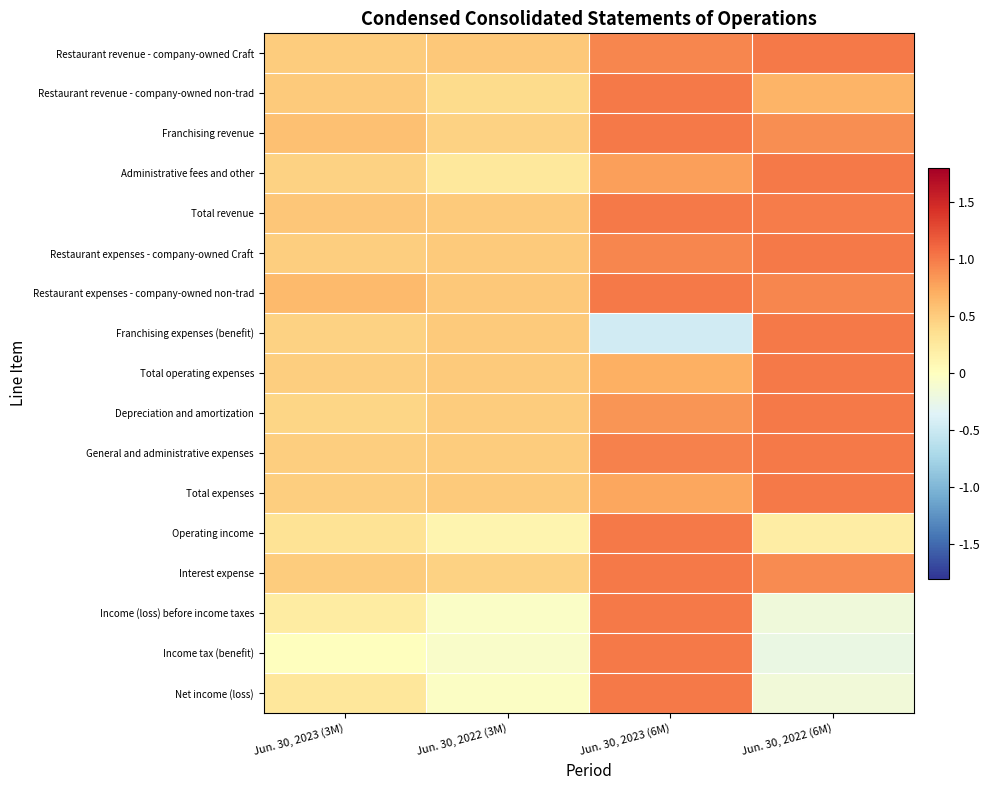

Reading right to left, what are all the values shown in this chart?

Restaurant revenue - company-owned Craft: Jun. 30, 2022 (6M)=1.0	Jun. 30, 2023 (6M)=0.9	Jun. 30, 2022 (3M)=0.5	Jun. 30, 2023 (3M)=0.5
Restaurant revenue - company-owned non-trad: Jun. 30, 2022 (6M)=0.7	Jun. 30, 2023 (6M)=1.0	Jun. 30, 2022 (3M)=0.4	Jun. 30, 2023 (3M)=0.5
Franchising revenue: Jun. 30, 2022 (6M)=0.9	Jun. 30, 2023 (6M)=1.0	Jun. 30, 2022 (3M)=0.5	Jun. 30, 2023 (3M)=0.6
Administrative fees and other: Jun. 30, 2022 (6M)=1.0	Jun. 30, 2023 (6M)=0.8	Jun. 30, 2022 (3M)=0.3	Jun. 30, 2023 (3M)=0.5
Total revenue: Jun. 30, 2022 (6M)=1.0	Jun. 30, 2023 (6M)=1.0	Jun. 30, 2022 (3M)=0.5	Jun. 30, 2023 (3M)=0.5
Restaurant expenses - company-owned Craft: Jun. 30, 2022 (6M)=1.0	Jun. 30, 2023 (6M)=0.9	Jun. 30, 2022 (3M)=0.5	Jun. 30, 2023 (3M)=0.5
Restaurant expenses - company-owned non-trad: Jun. 30, 2022 (6M)=0.9	Jun. 30, 2023 (6M)=1.0	Jun. 30, 2022 (3M)=0.5	Jun. 30, 2023 (3M)=0.6
Franchising expenses (benefit): Jun. 30, 2022 (6M)=1.0	Jun. 30, 2023 (6M)=-0.5	Jun. 30, 2022 (3M)=0.5	Jun. 30, 2023 (3M)=0.5
Total operating expenses: Jun. 30, 2022 (6M)=1.0	Jun. 30, 2023 (6M)=0.7	Jun. 30, 2022 (3M)=0.5	Jun. 30, 2023 (3M)=0.5
Depreciation and amortization: Jun. 30, 2022 (6M)=1.0	Jun. 30, 2023 (6M)=0.8	Jun. 30, 2022 (3M)=0.5	Jun. 30, 2023 (3M)=0.4
General and administrative expenses: Jun. 30, 2022 (6M)=1.0	Jun. 30, 2023 (6M)=1.0	Jun. 30, 2022 (3M)=0.5	Jun. 30, 2023 (3M)=0.5
Total expenses: Jun. 30, 2022 (6M)=1.0	Jun. 30, 2023 (6M)=0.7	Jun. 30, 2022 (3M)=0.5	Jun. 30, 2023 (3M)=0.5
Operating income: Jun. 30, 2022 (6M)=0.2	Jun. 30, 2023 (6M)=1.0	Jun. 30, 2022 (3M)=0.1	Jun. 30, 2023 (3M)=0.3
Interest expense: Jun. 30, 2022 (6M)=0.9	Jun. 30, 2023 (6M)=1.0	Jun. 30, 2022 (3M)=0.5	Jun. 30, 2023 (3M)=0.5
Income (loss) before income taxes: Jun. 30, 2022 (6M)=-0.2	Jun. 30, 2023 (6M)=1.0	Jun. 30, 2022 (3M)=-0.0	Jun. 30, 2023 (3M)=0.2
Income tax (benefit): Jun. 30, 2022 (6M)=-0.2	Jun. 30, 2023 (6M)=1.0	Jun. 30, 2022 (3M)=-0.1	Jun. 30, 2023 (3M)=0.0
Net income (loss): Jun. 30, 2022 (6M)=-0.2	Jun. 30, 2023 (6M)=1.0	Jun. 30, 2022 (3M)=-0.0	Jun. 30, 2023 (3M)=0.3